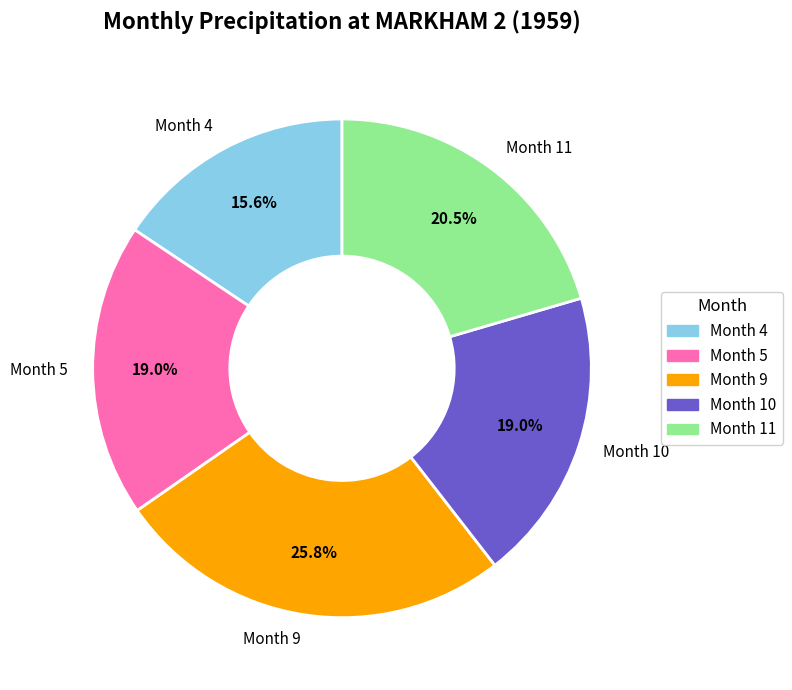

What is the largest slice in the pie chart?

Month 9